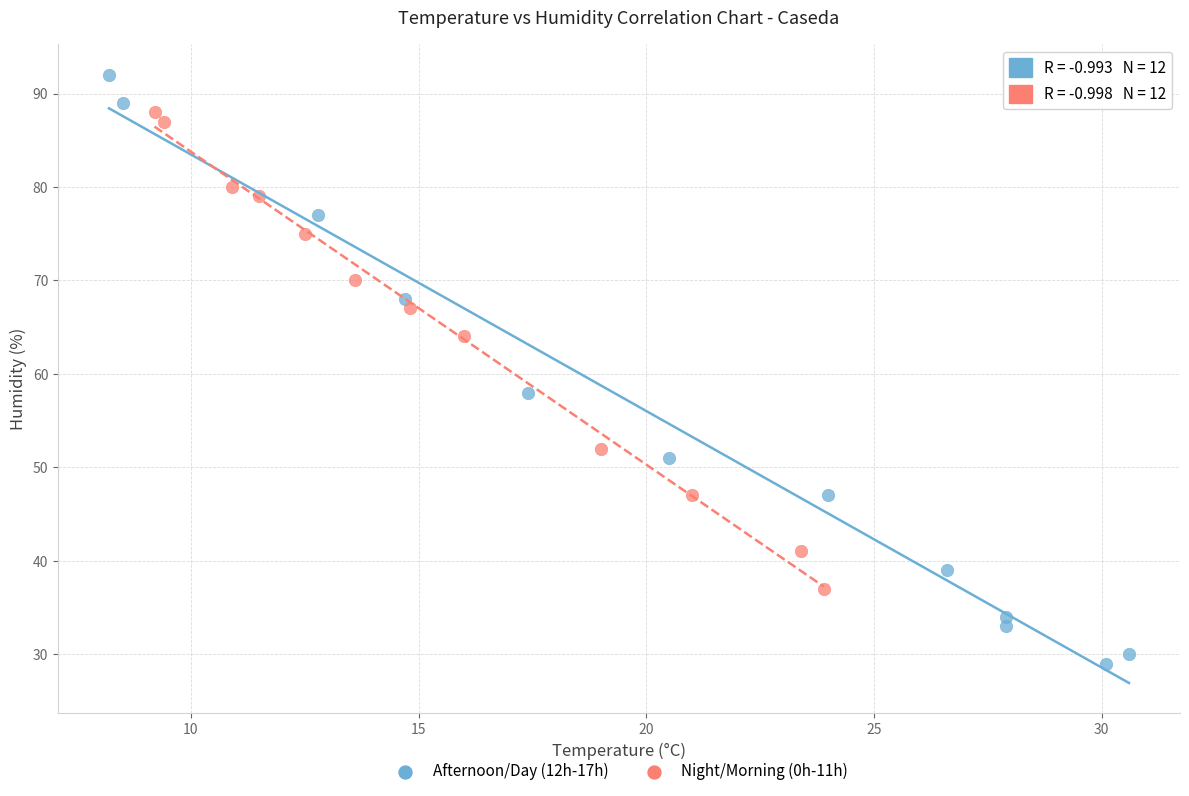

Which series reaches the minimum Y coordinate?

Afternoon/Day (12h-17h)